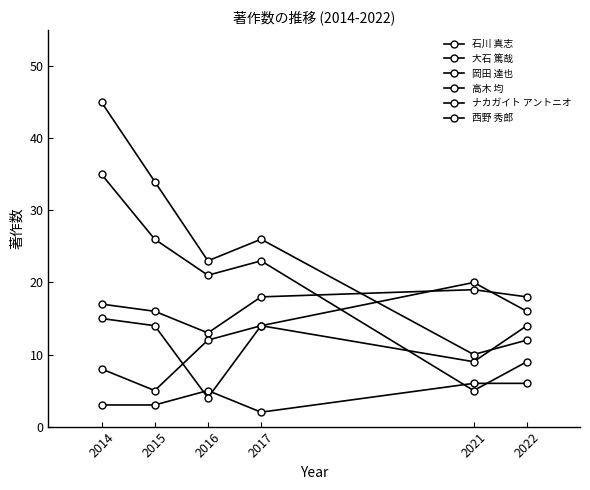

In 大石 篤哉, how many points are lower than both neighbors (excluding endpoints)?

1